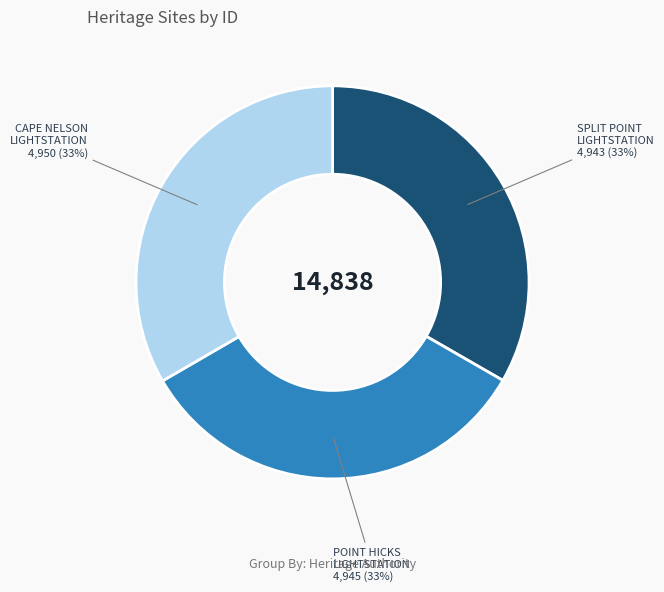

Is there a majority slice in this chart?

No